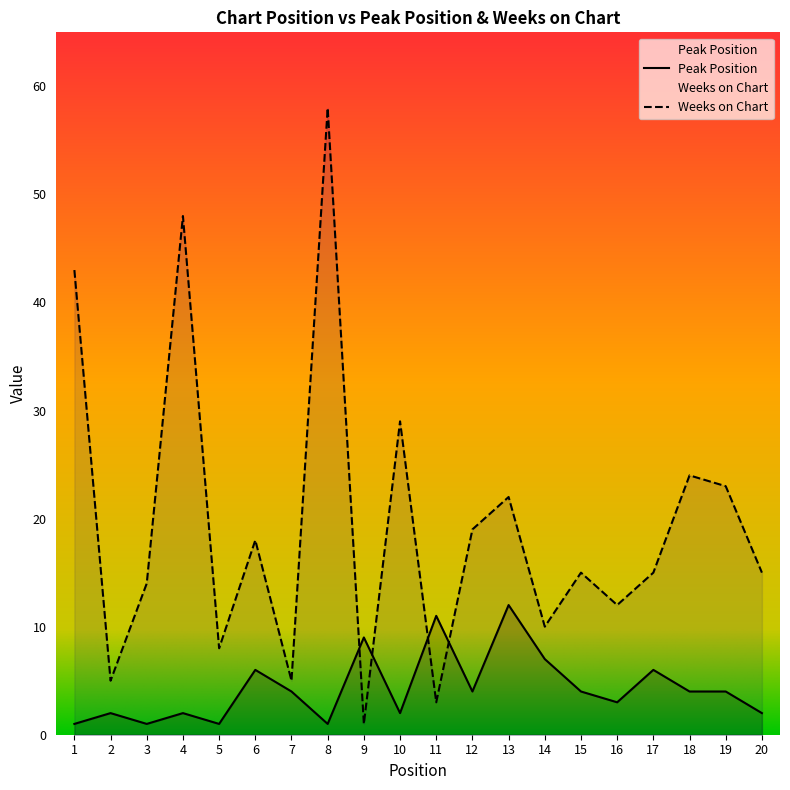

What is the value of the Peak Position point at the 3rd from the left?

1